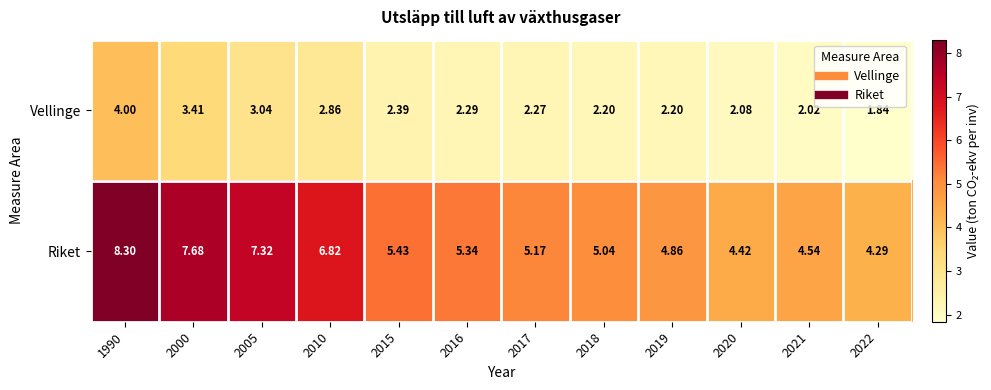

Rank the series at 2016 from highest to lowest value.

Riket, Vellinge